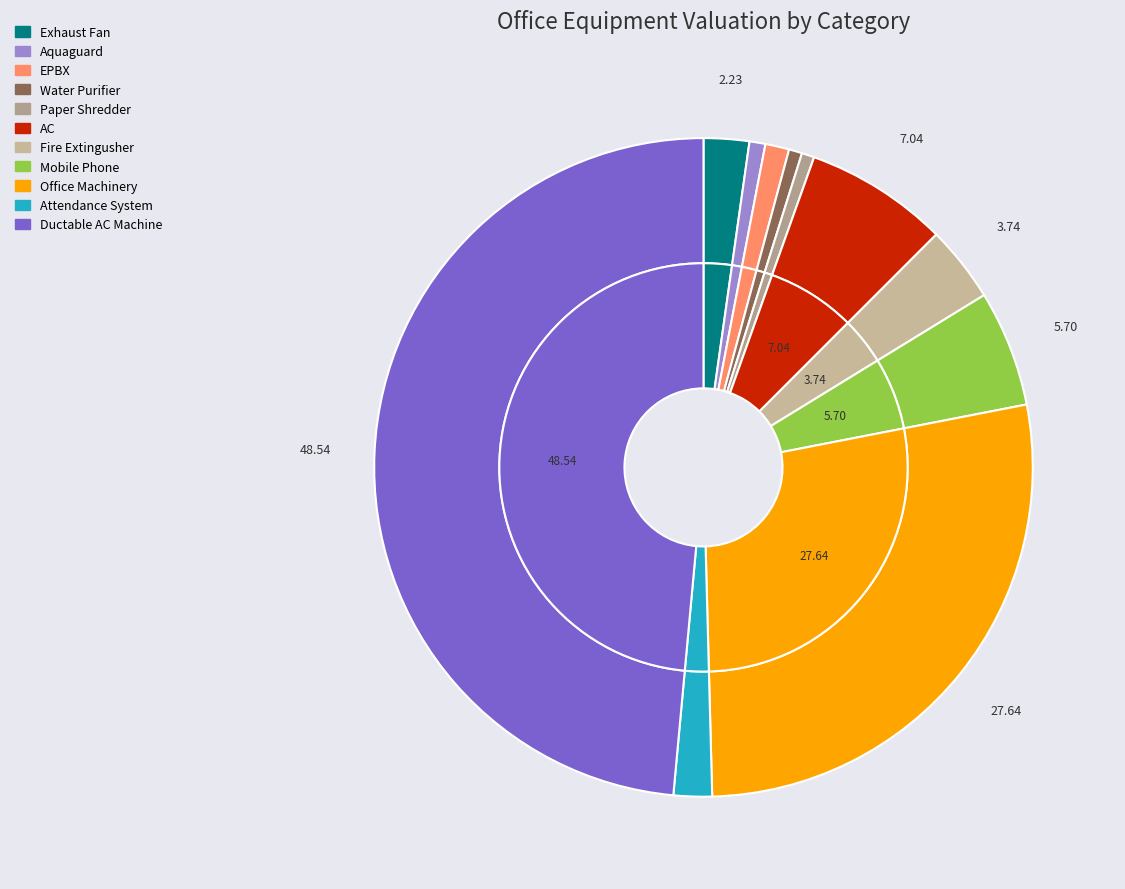

Does AC represent more than half of the total?

No